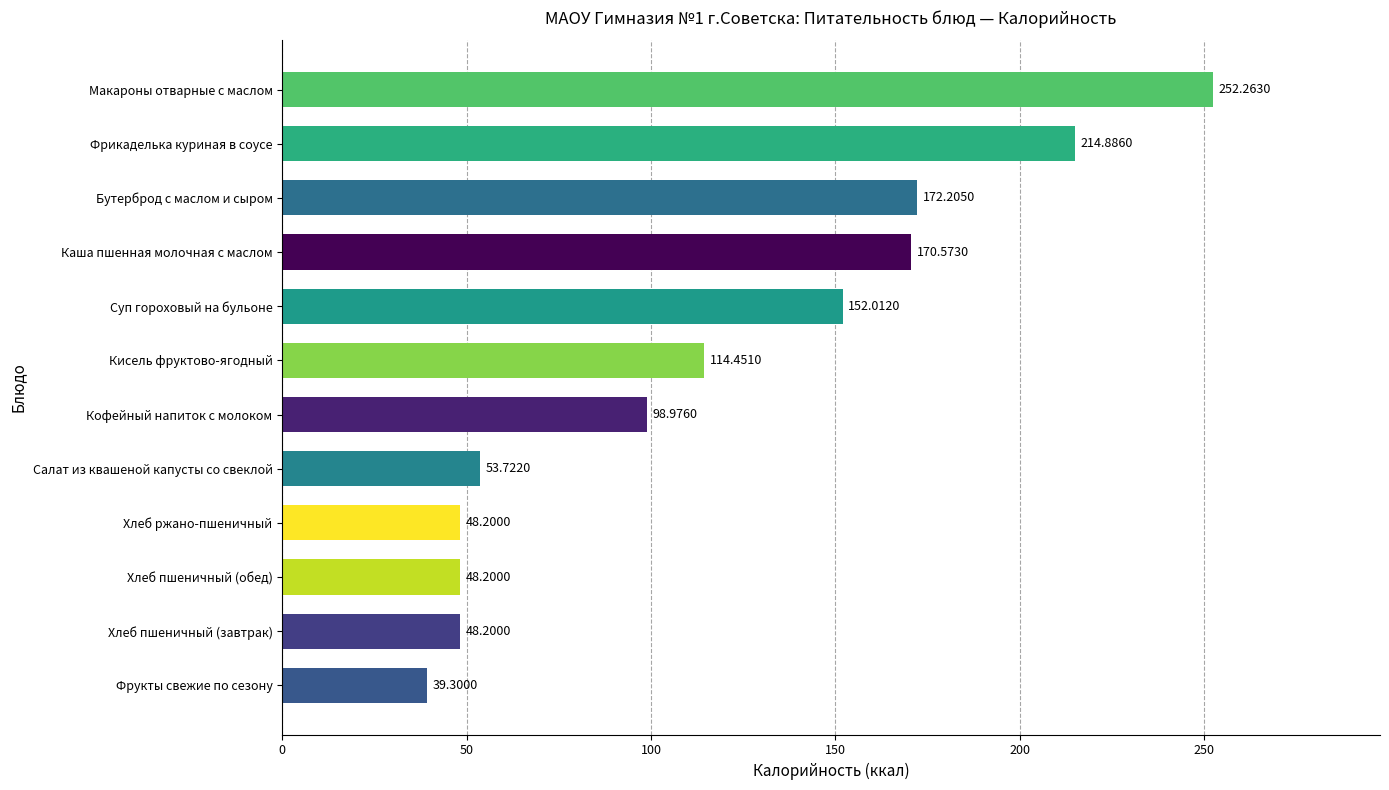

How many values are below 114?

6